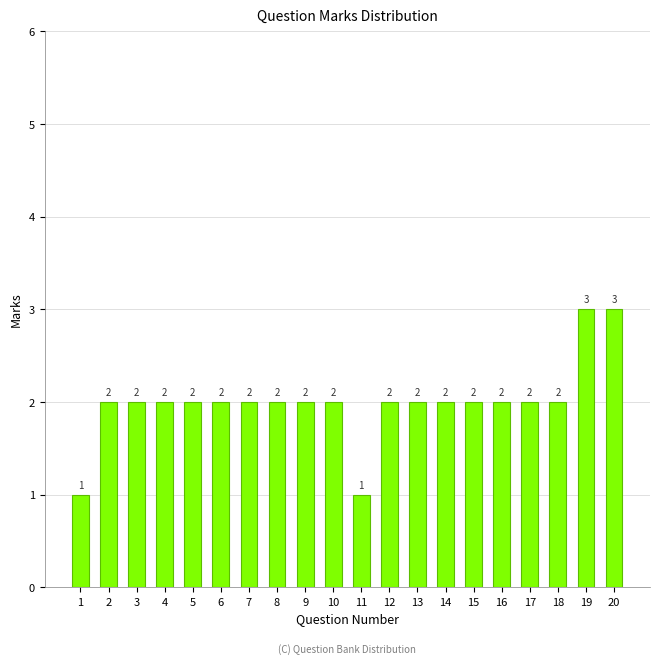

How many categories are shown in the chart?

20